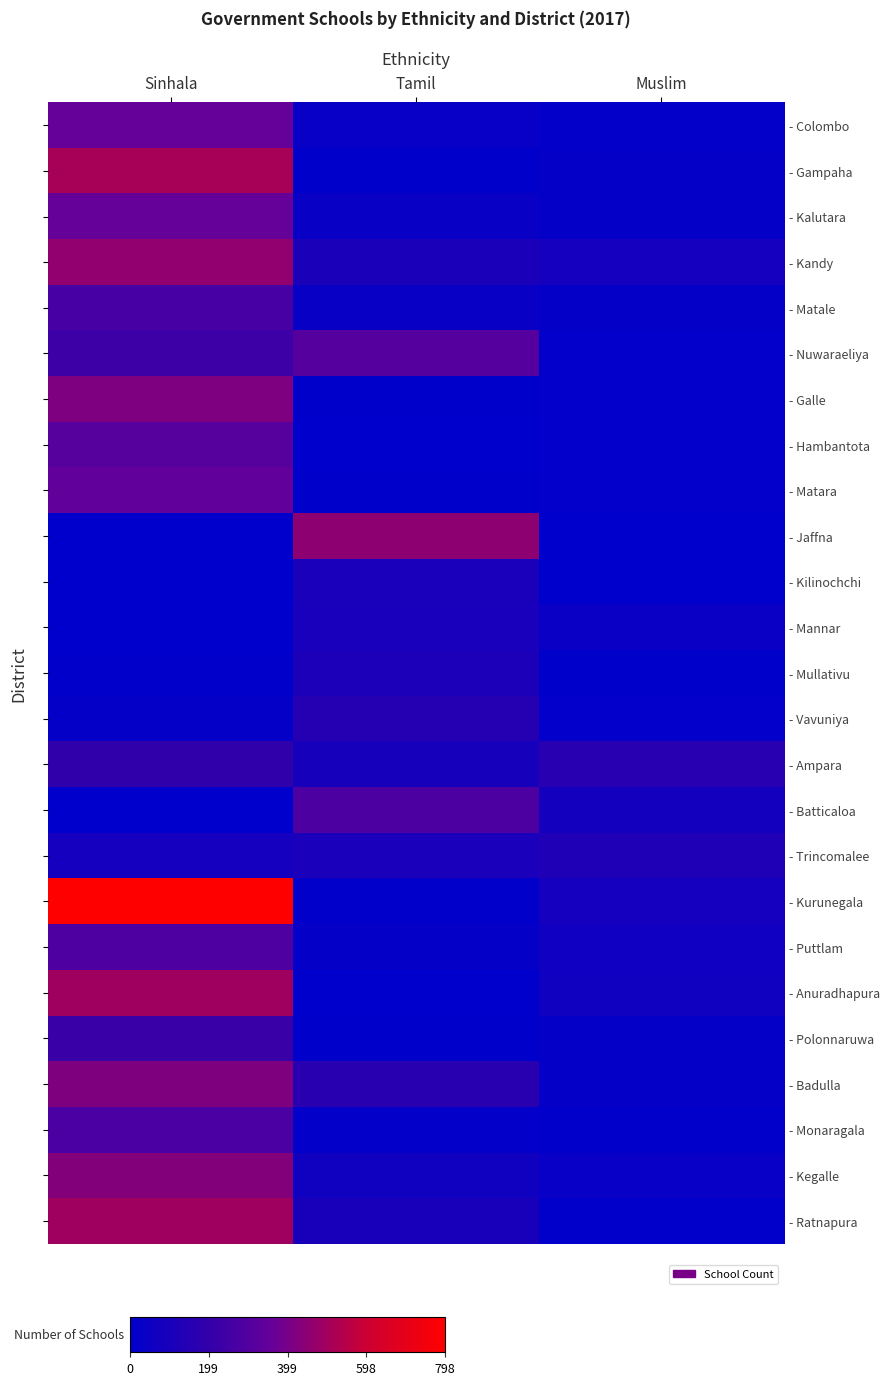

What is the difference between the highest and lowest values at Muslim?

157